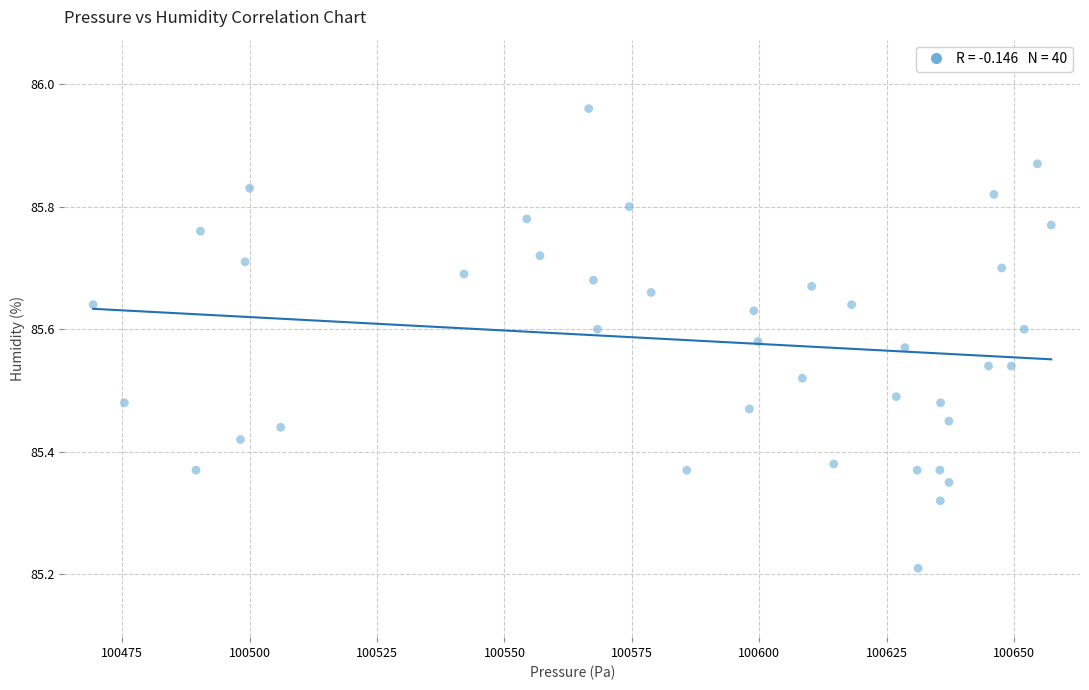

What is the range of X values (max minus min)?

188.0